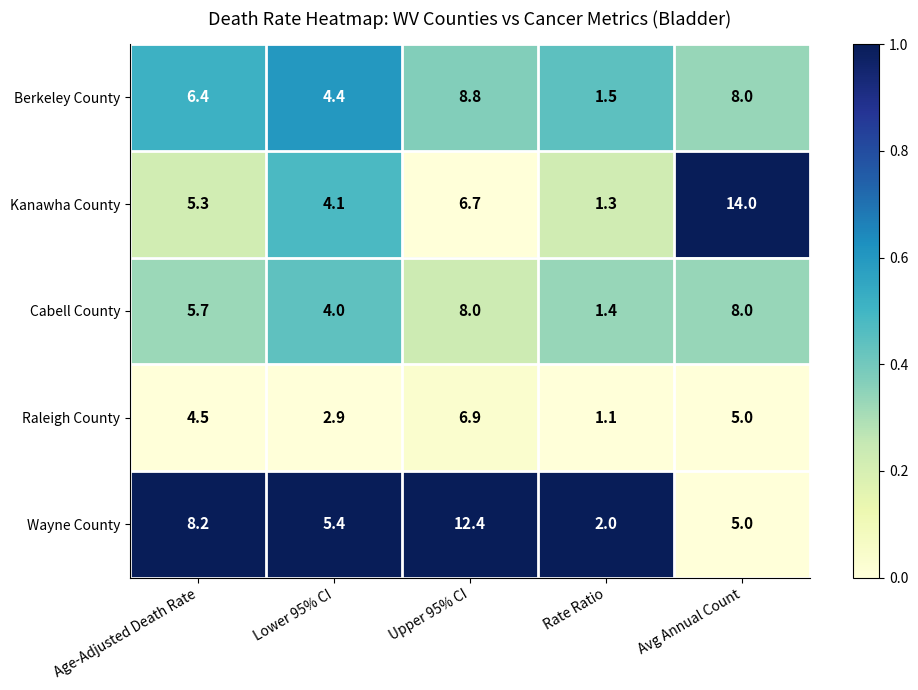

Which series changed the most between Age-Adjusted Death Rate and Lower 95% CI?

Wayne County